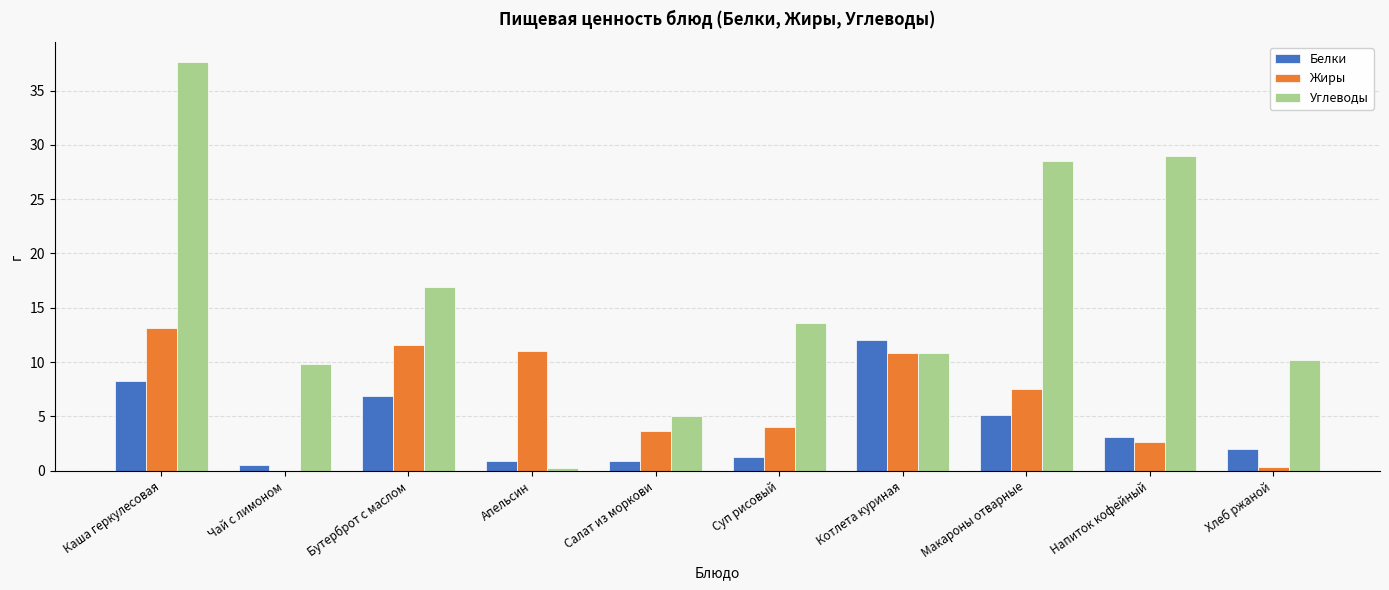

The Белки series shows 1.3 at Макароны отварные. True or false?

False